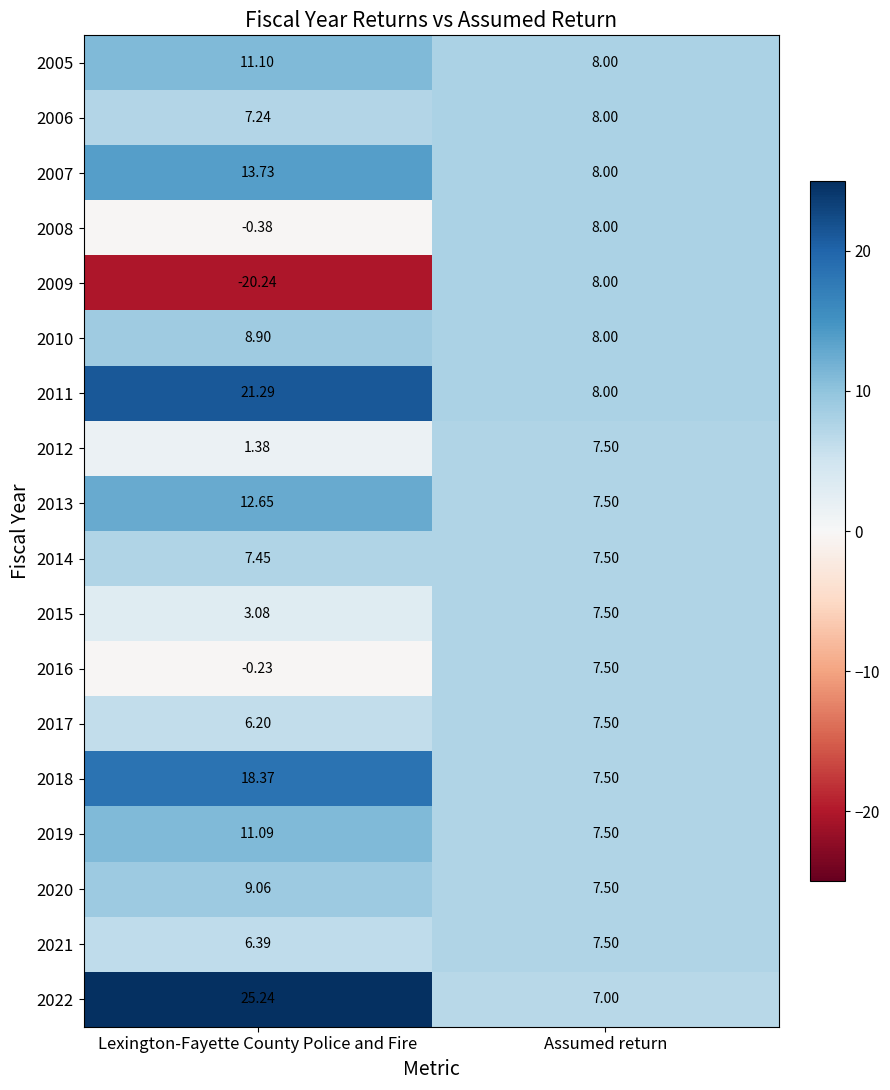

Which series has the largest total across all categories?

2022